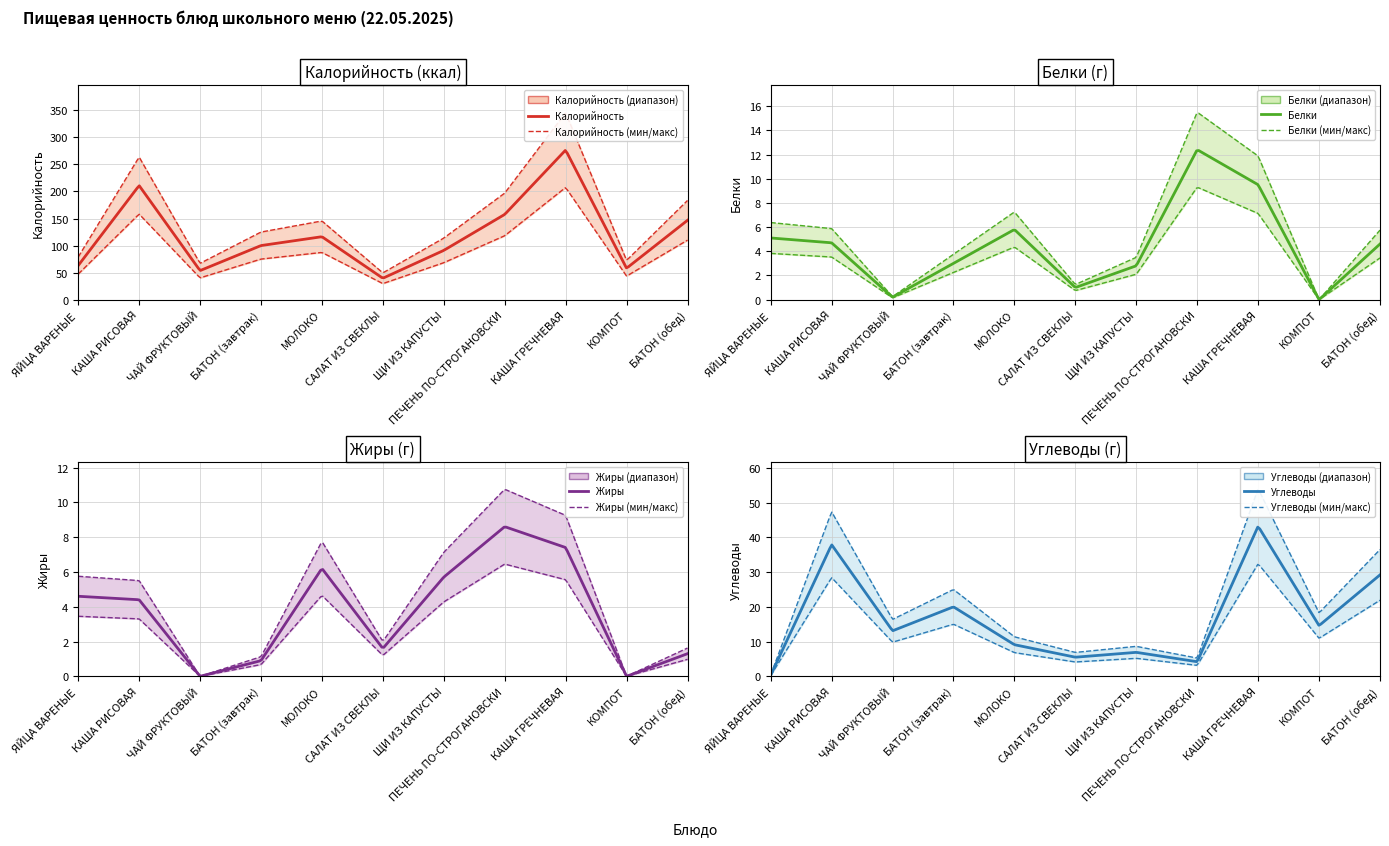

What position from the right is КОМПОТ?

2